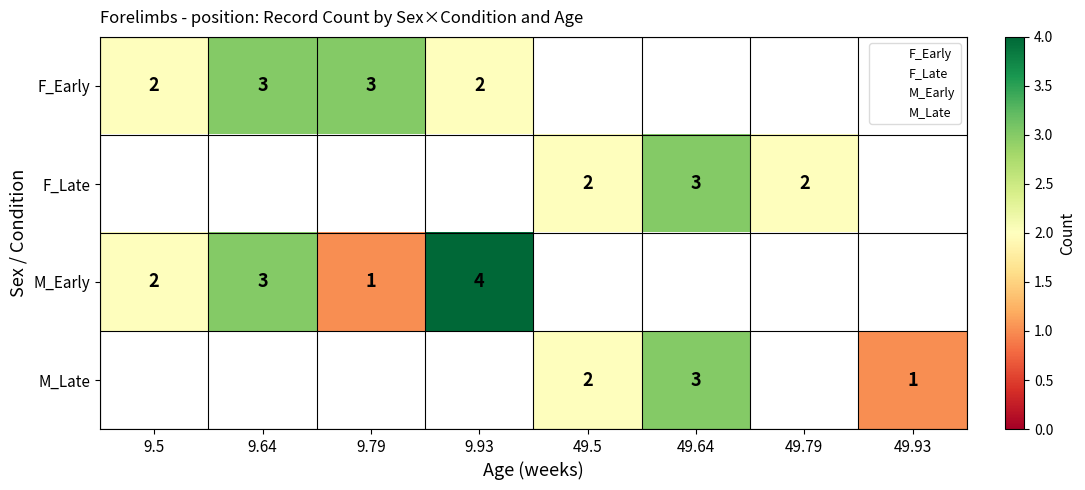

What is the difference between the maximum and minimum values in the F_Early series?

1.0